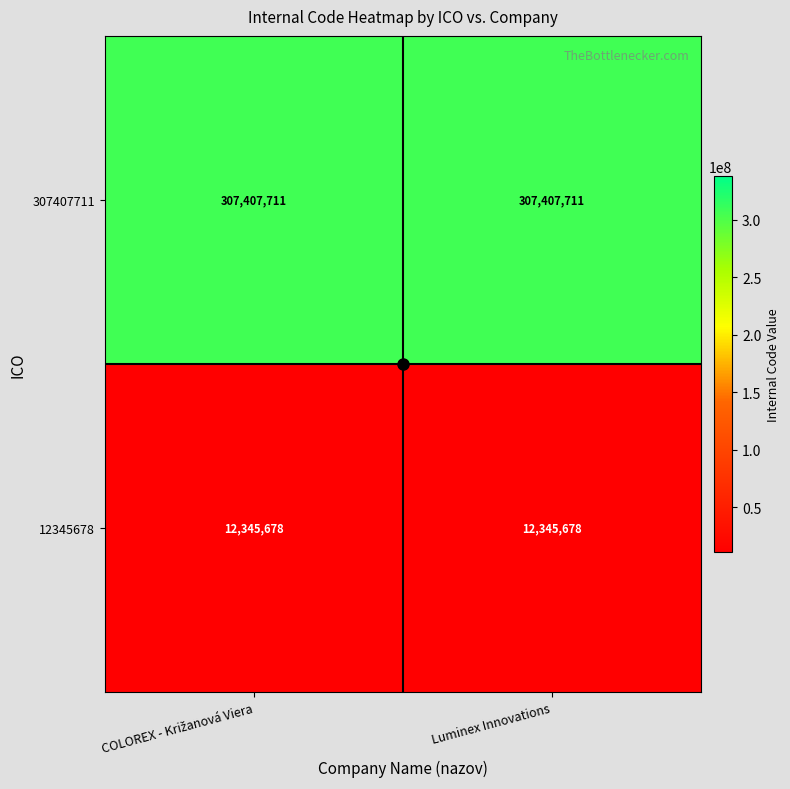

Rank the series by their maximum value, from lowest to highest.

12345678, 307407711